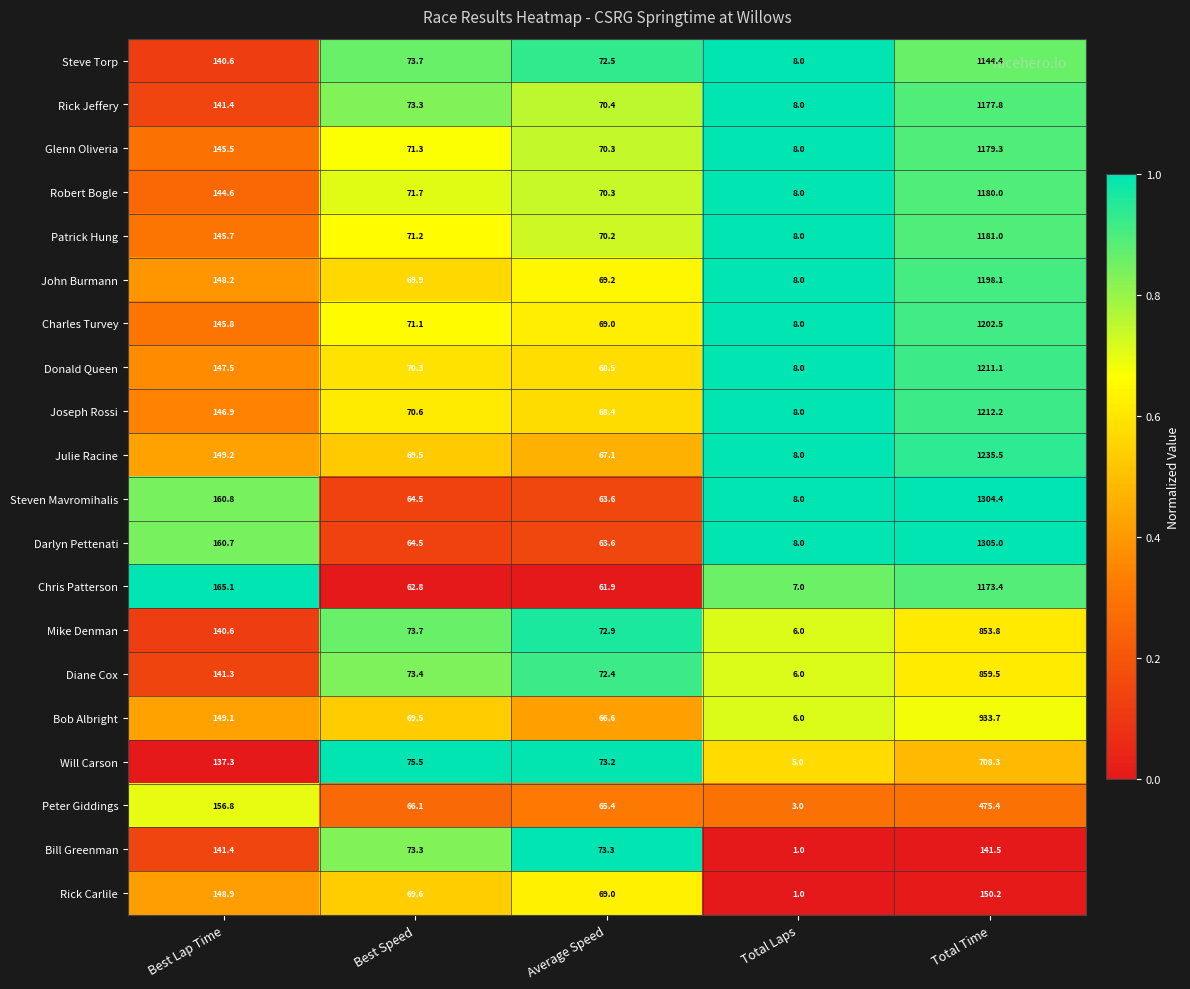

What is the maximum value shown in the chart?

1305.0